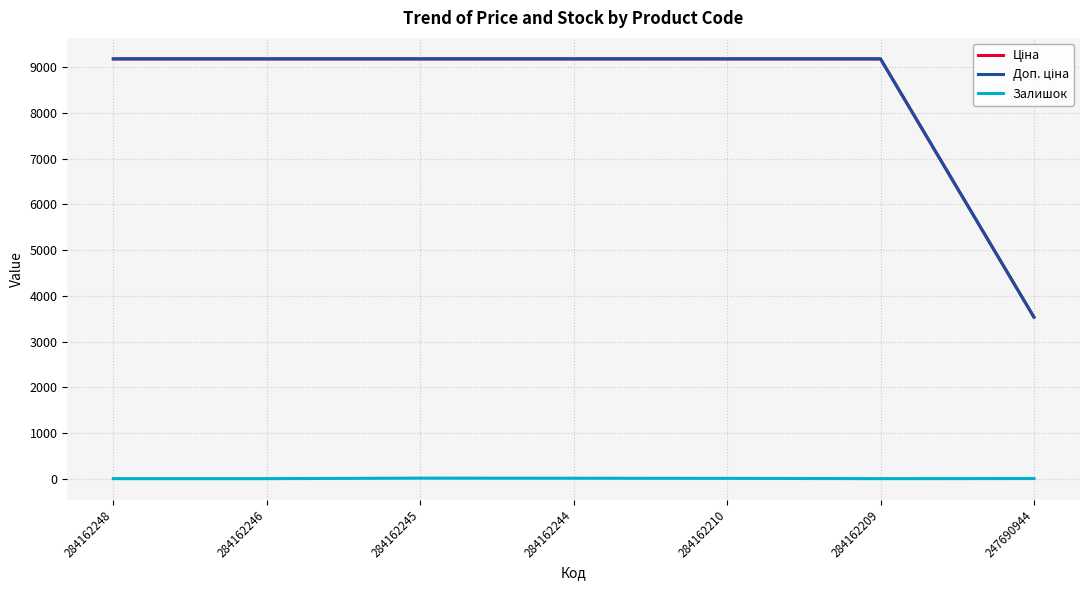

List the series in order of their peak value, highest first.

Ціна, Доп. ціна, Залишок